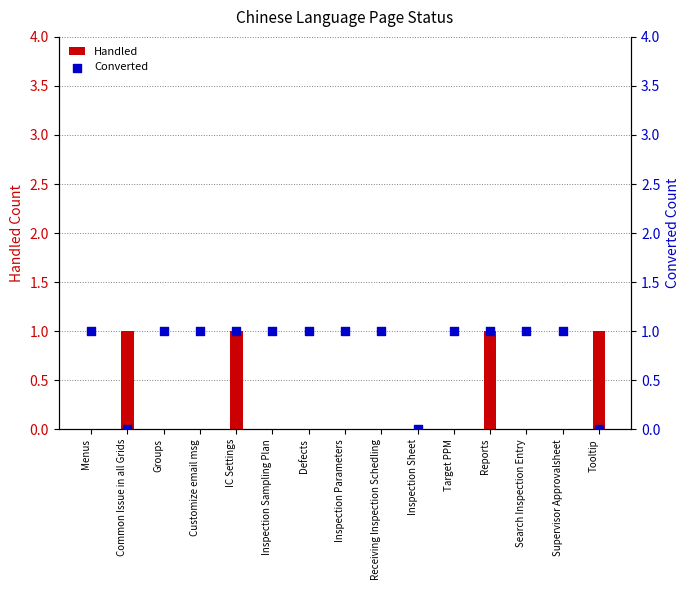

Is the value of Converted at Reports greater than the value of Handled at Groups?

Yes